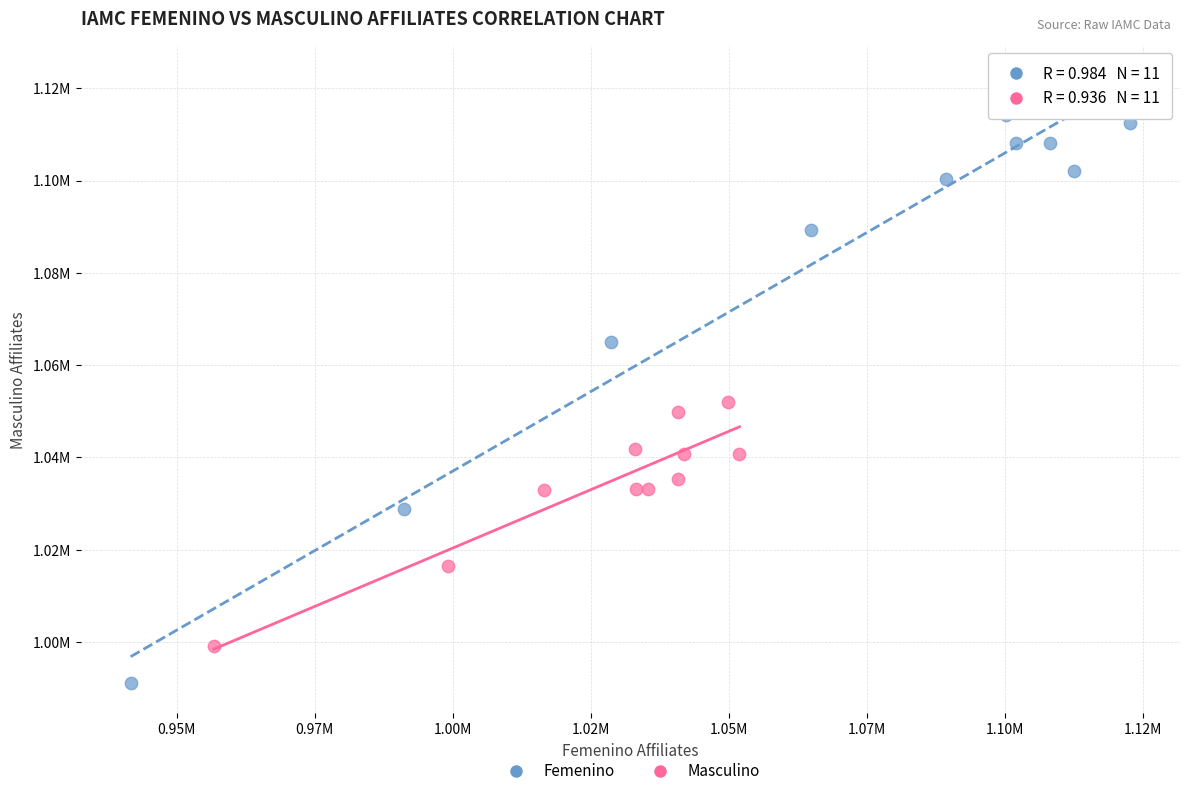

Which series contains the lowest Y value?

Femenino